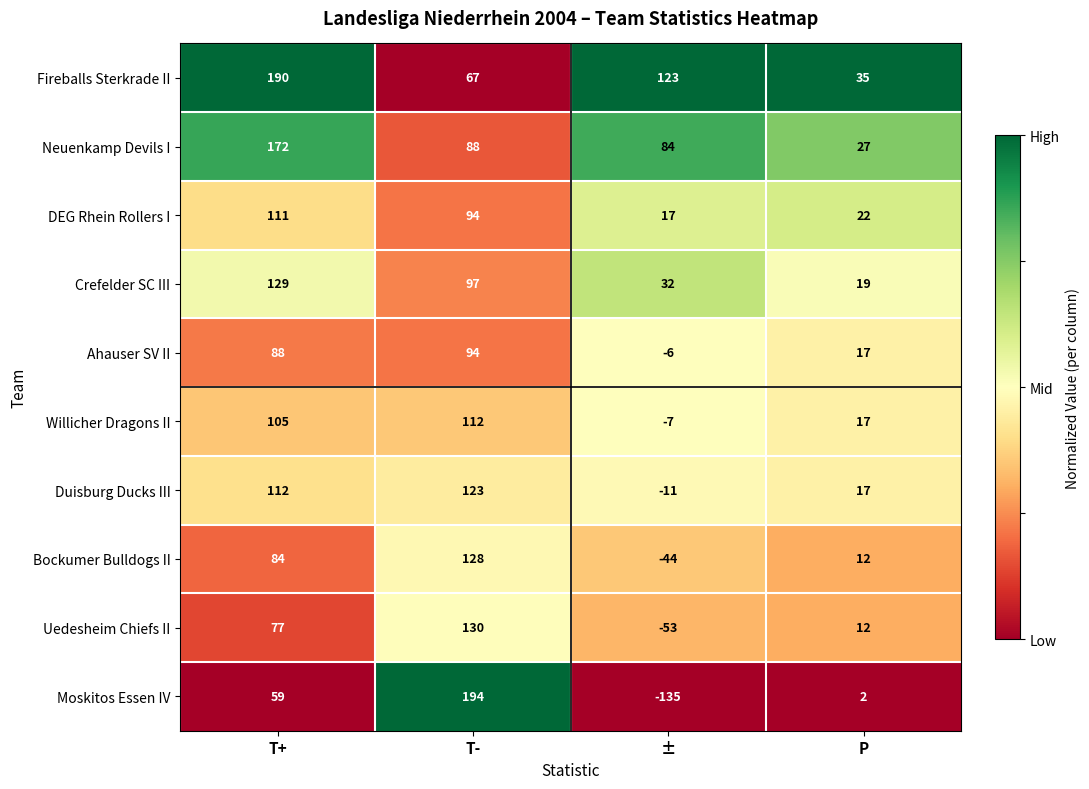

Rank the series by their maximum value, from lowest to highest.

Ahauser SV II, DEG Rhein Rollers I, Willicher Dragons II, Duisburg Ducks III, Bockumer Bulldogs II, Crefelder SC III, Uedesheim Chiefs II, Neuenkamp Devils I, Fireballs Sterkrade II, Moskitos Essen IV